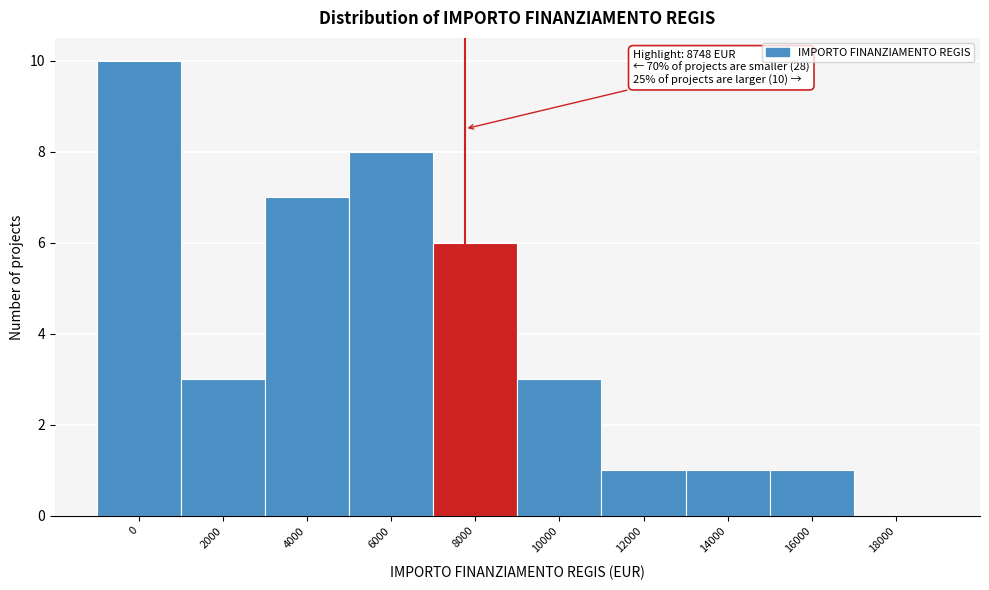

Reading left to right, extract all data points from this chart.

0=10	2000=3	4000=7	6000=8	8000=6	10000=3	12000=1	14000=1	16000=1	18000=0